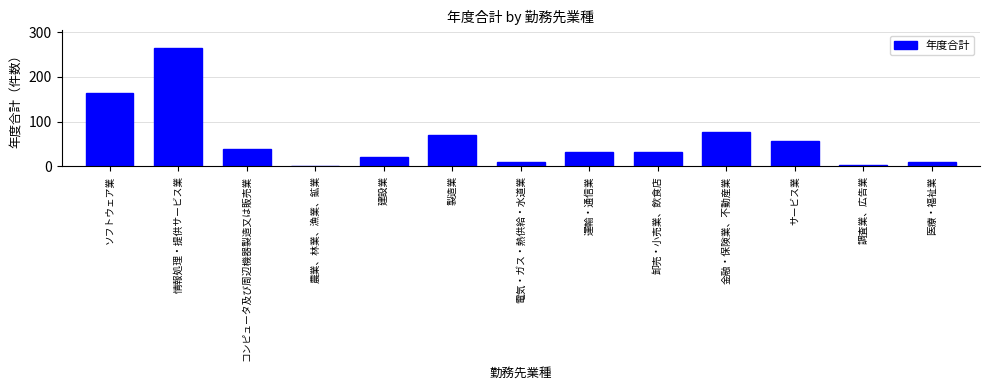

Reading left to right, extract all data points from this chart.

ソフトウェア業=164	情報処理・提供サービス業=264	コンピュータ及び周辺機器製造又は販売業=40	農業、林業、漁業、鉱業=1	建設業=22	製造業=70	電気・ガス・熱供給・水道業=11	運輸・通信業=33	卸売・小売業、飲食店=33	金融・保険業、不動産業=76	サービス業=57	調査業、広告業=3	医療・福祉業=9